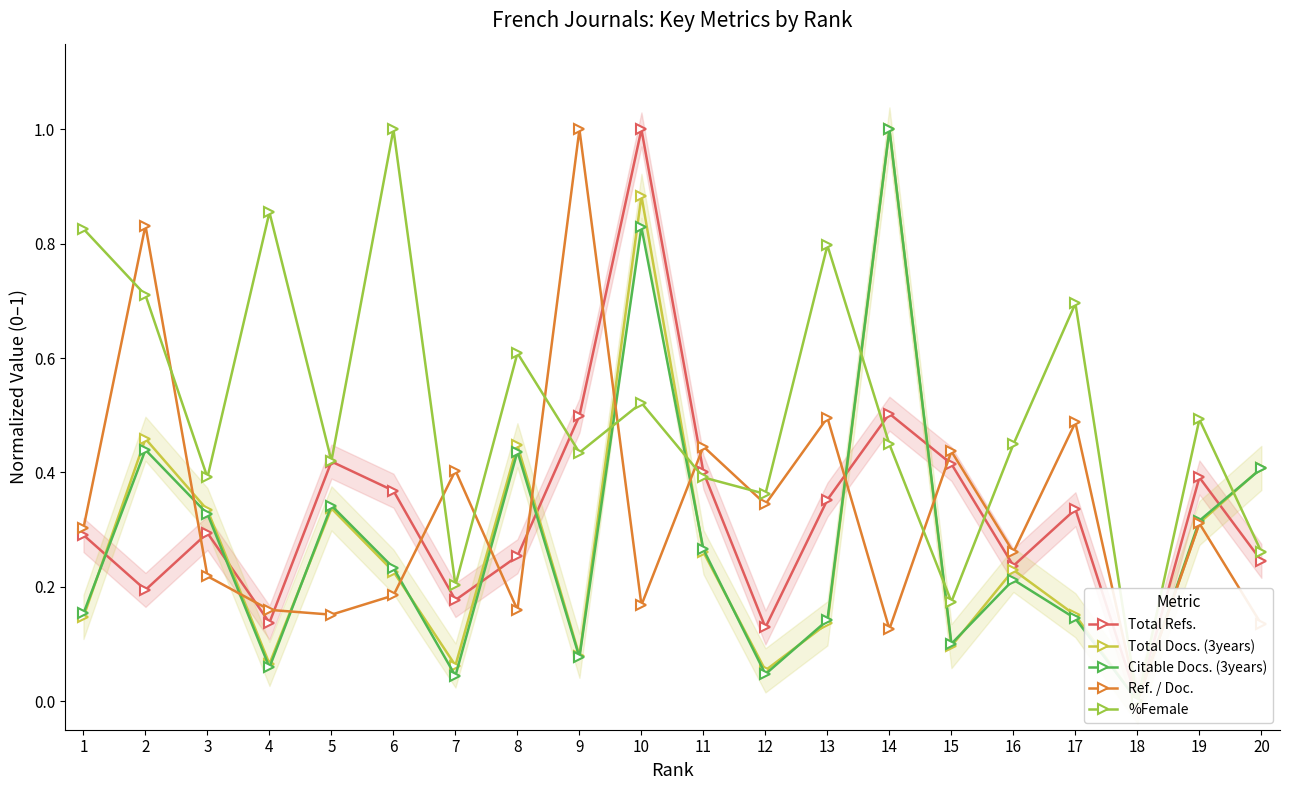

Read the %Female value at 14.

0.4